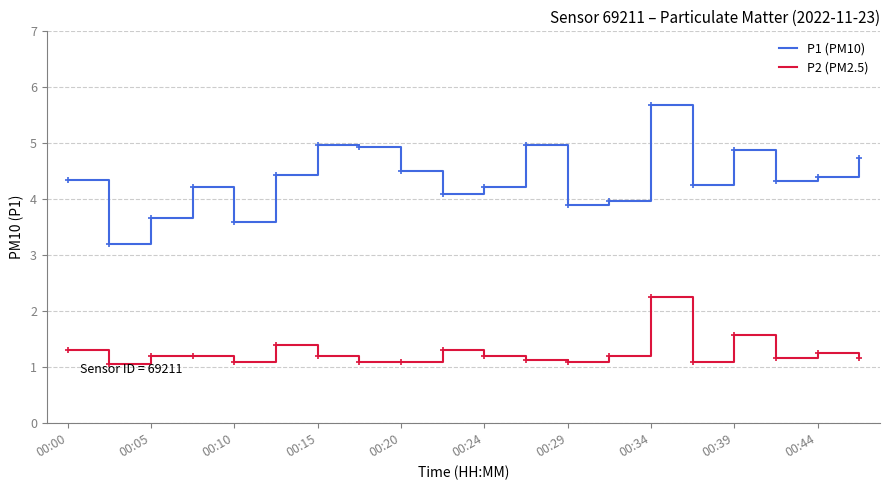

Which series has the largest range (max minus min)?

P1 (PM10)